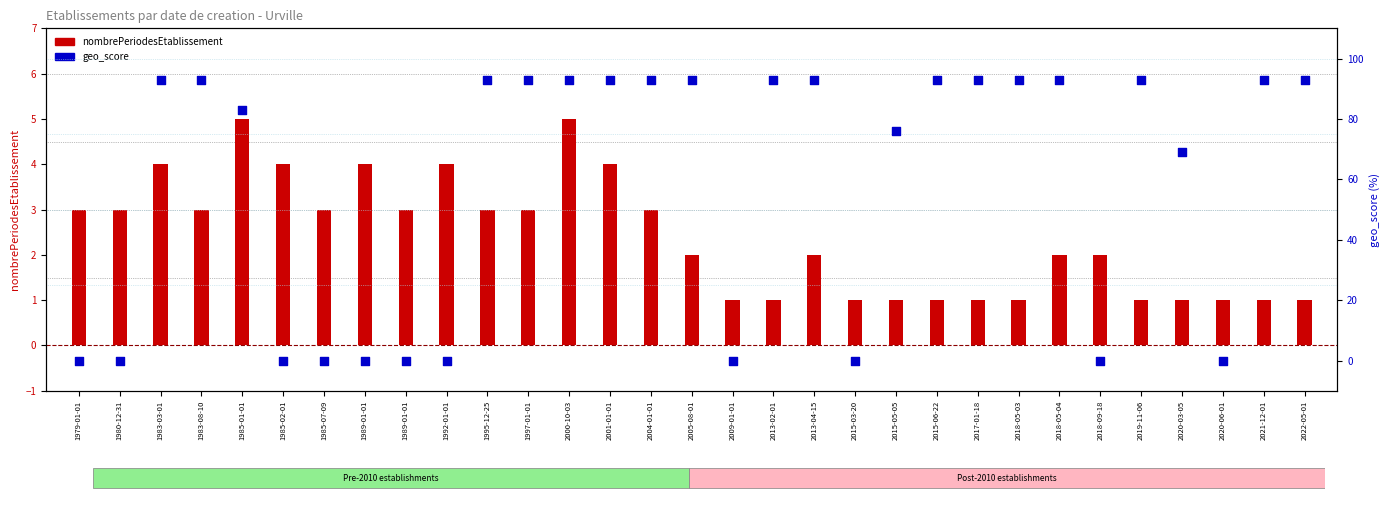

At how many categories does at least one series exceed 86?

17